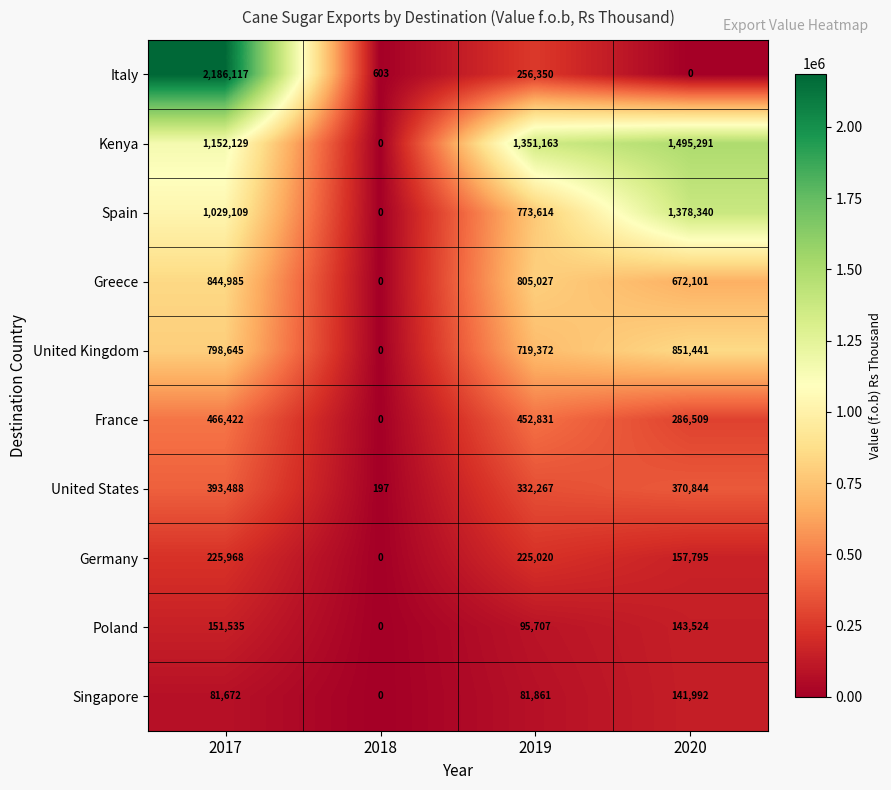

At which category is the sum across all series the highest?

2017